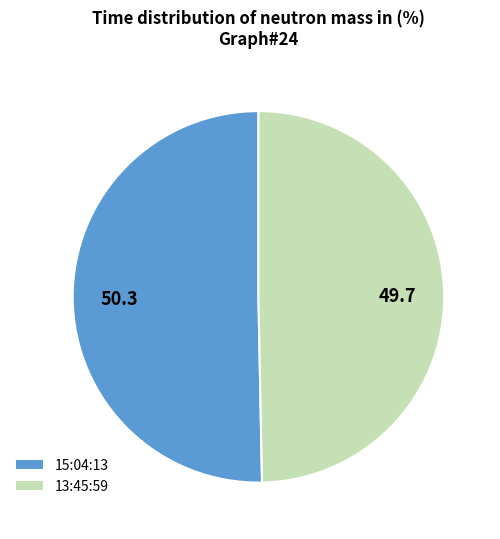

Is it true that 15:04:13 is 50% of the pie?

True